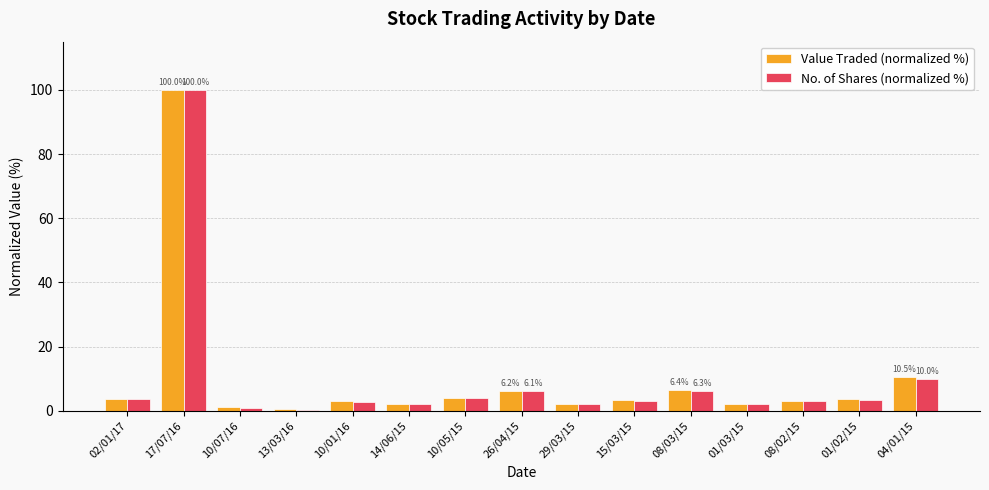

At which category is the sum across all series the highest?

17/07/16